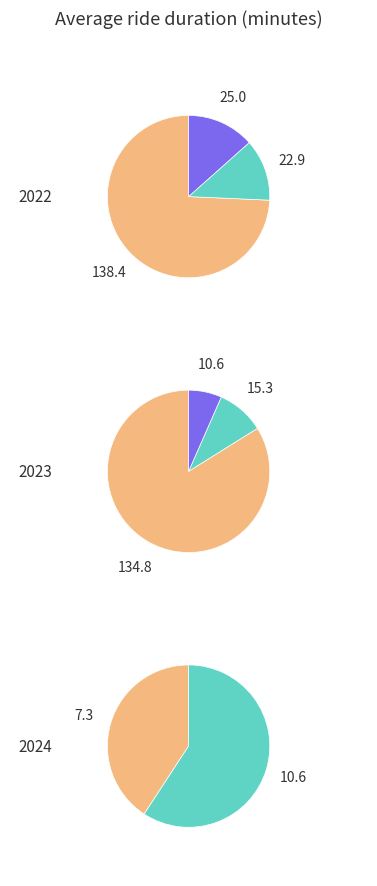

Which has a higher value, 1 or 0?

1